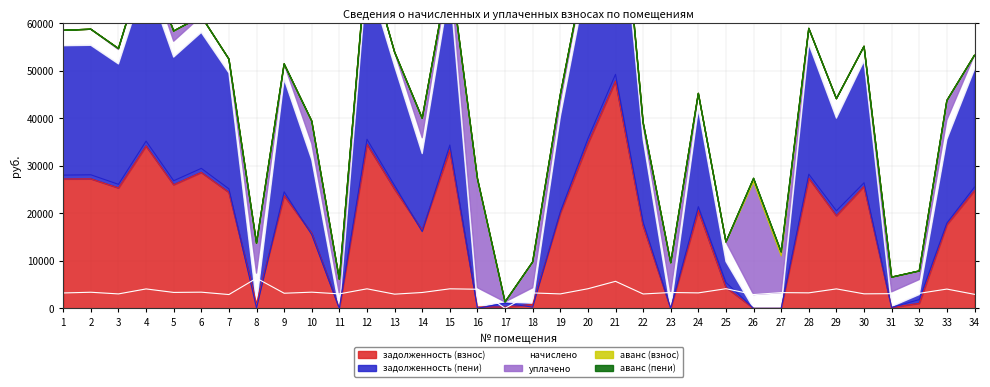

Which has a higher value, 13 or 16?

13